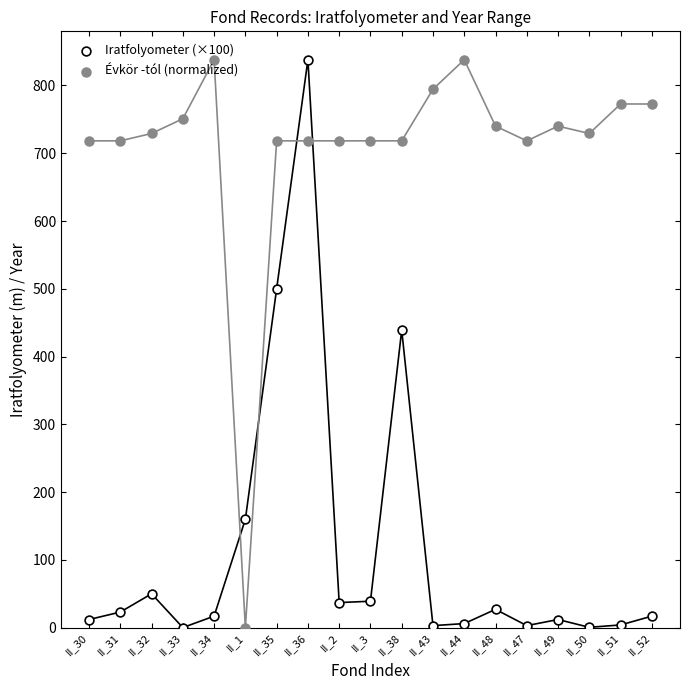

Which series has the largest total across all categories?

Évkör -tól (normalized)